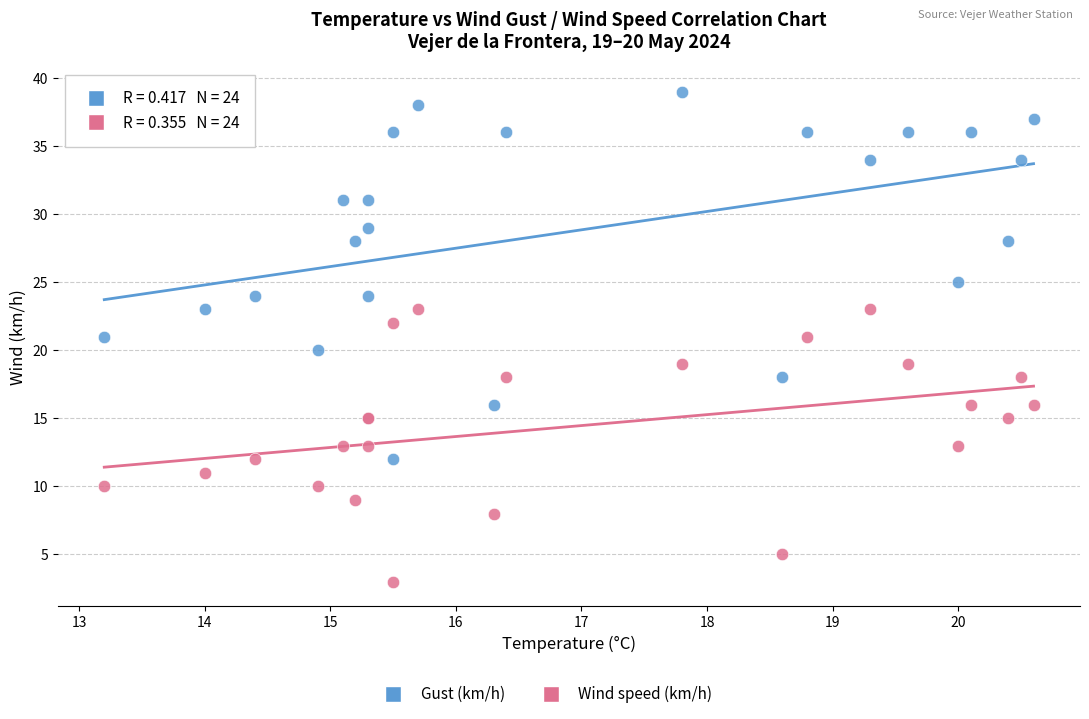

Which series reaches the minimum Y coordinate?

Wind speed (km/h)